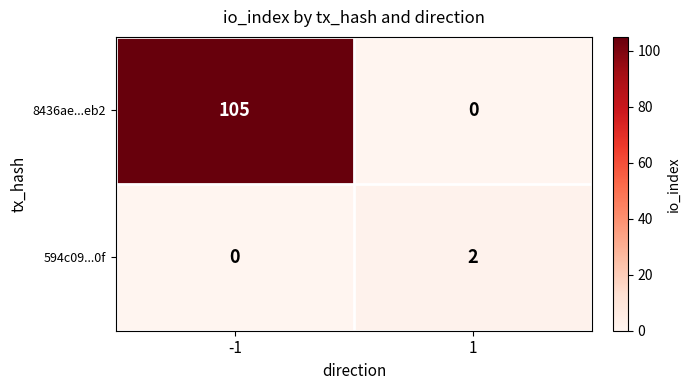

Which series has the widest spread of values?

8436ae...eb2